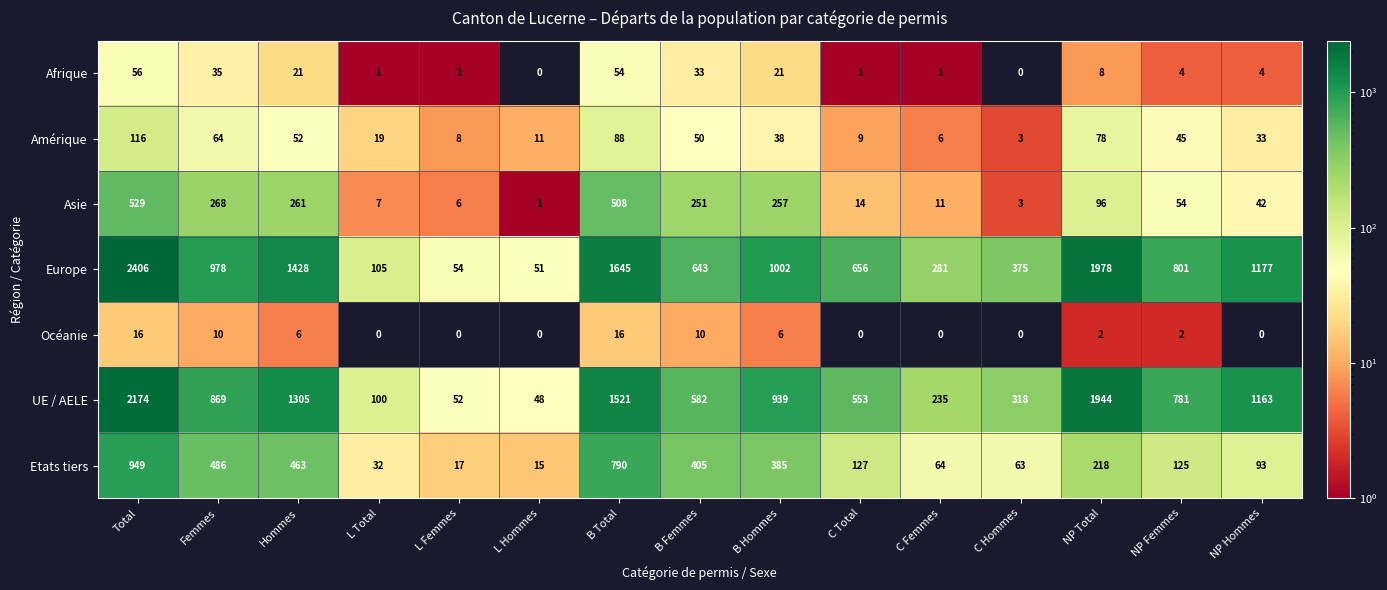

Where is Europe nearest to the value 1228?

NP Hommes